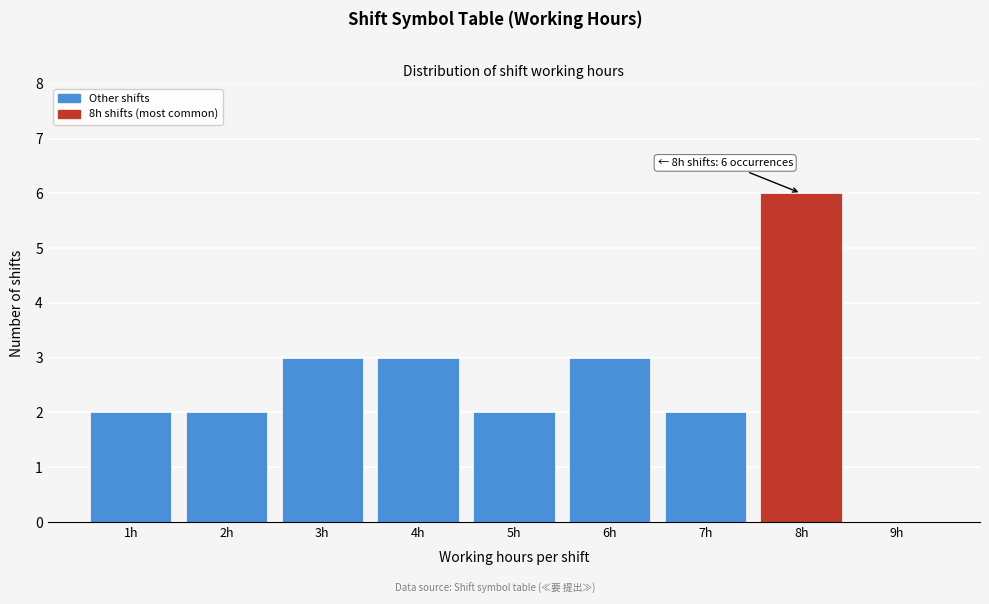

Over which range of the x-axis is the bar tallest?

7.5 to 8.5